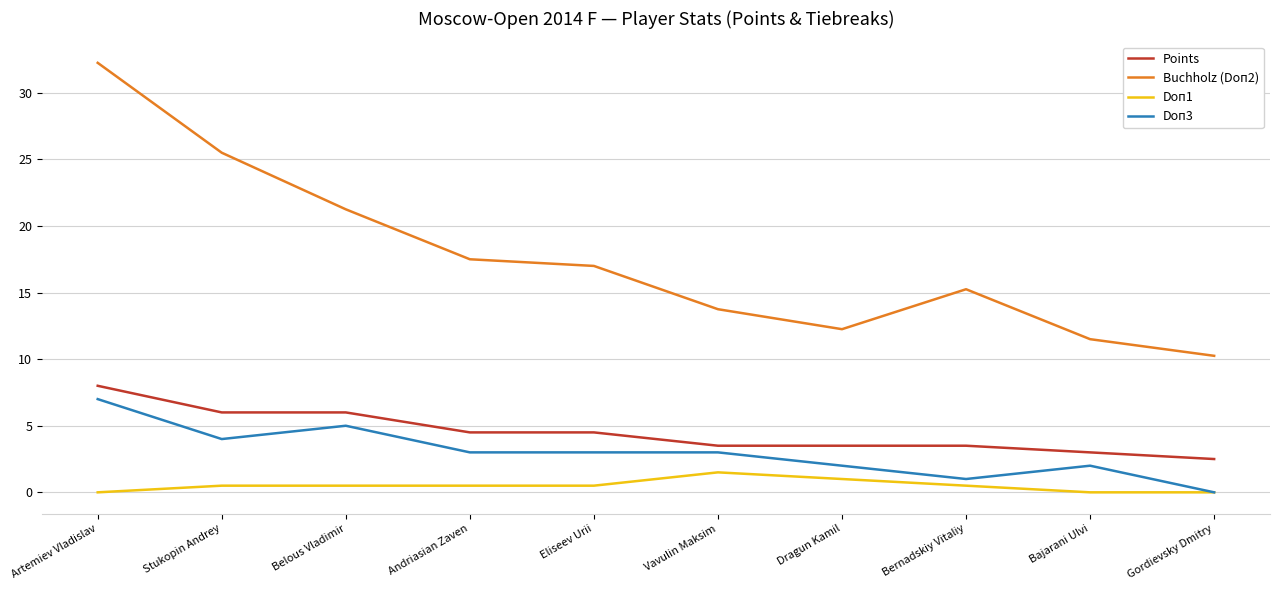

What are all the series names shown in the legend?

Points, Buchholz (Doп2), Doп1, Doп3